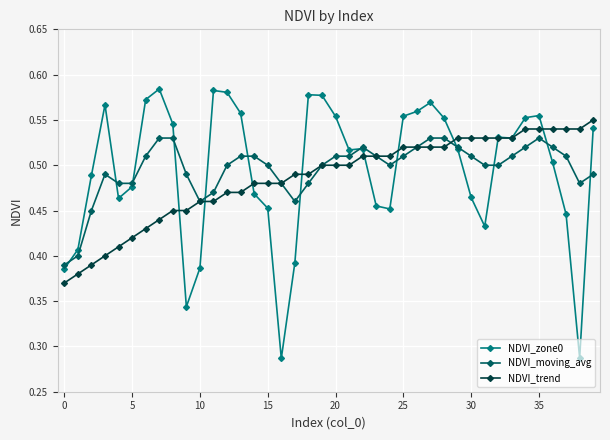

Which series has the largest range (max minus min)?

NDVI_zone0